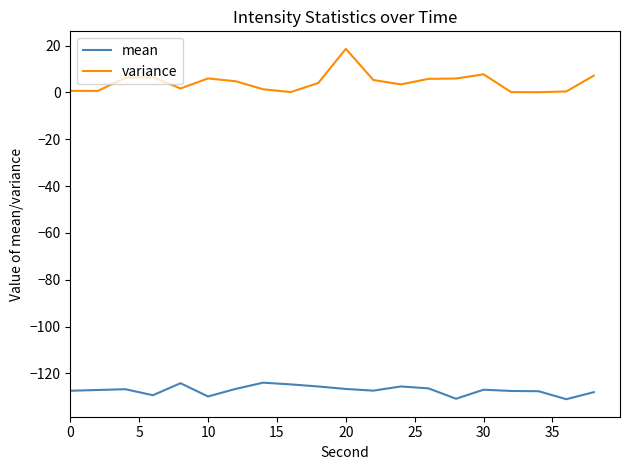

True or false: mean and variance intersect in this chart.

False